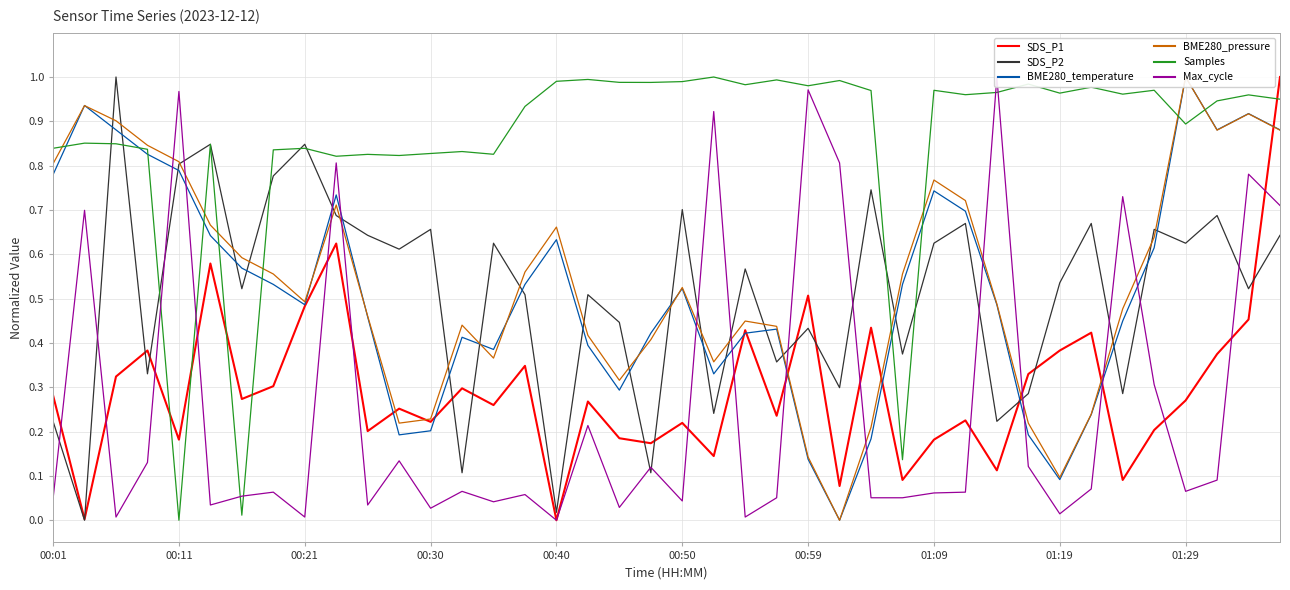

Rank the series at 25 from highest to lowest value.

Samples, Max_cycle, SDS_P2, SDS_P1, BME280_temperature, BME280_pressure